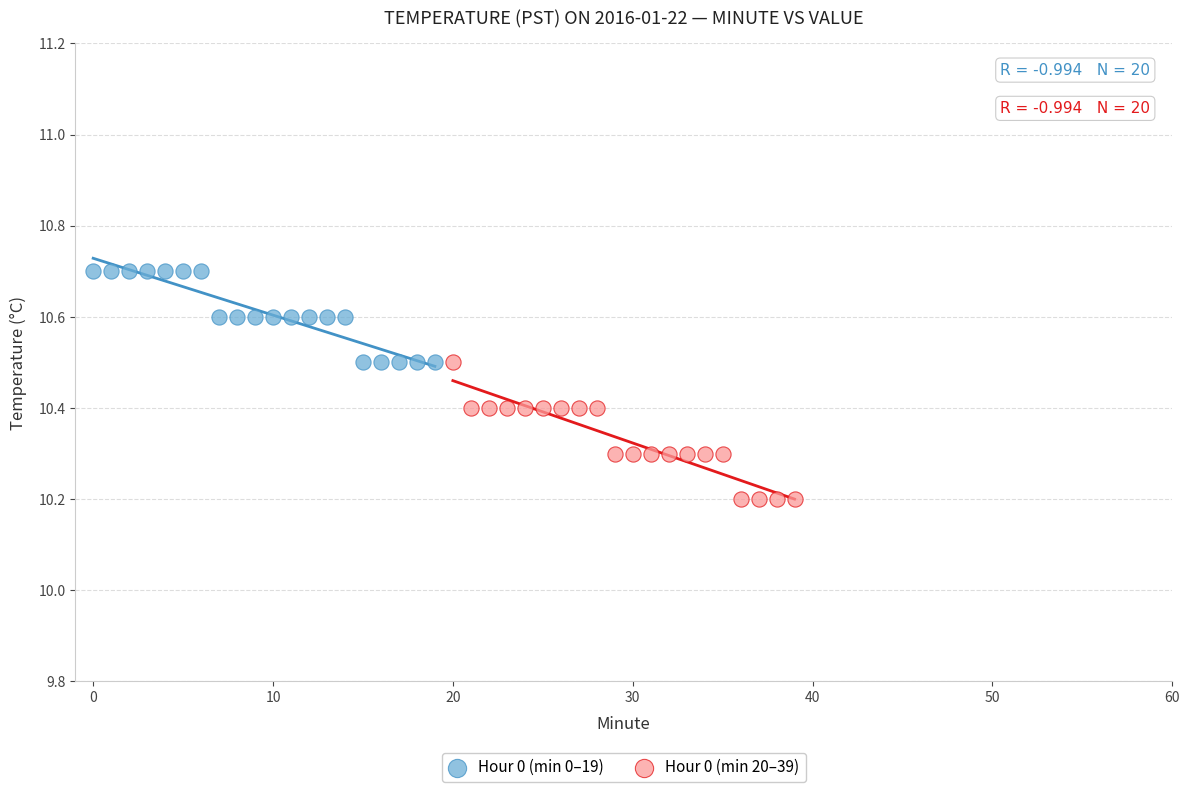

Which series contains the lowest Y value?

Hour 0 (min 20–39)